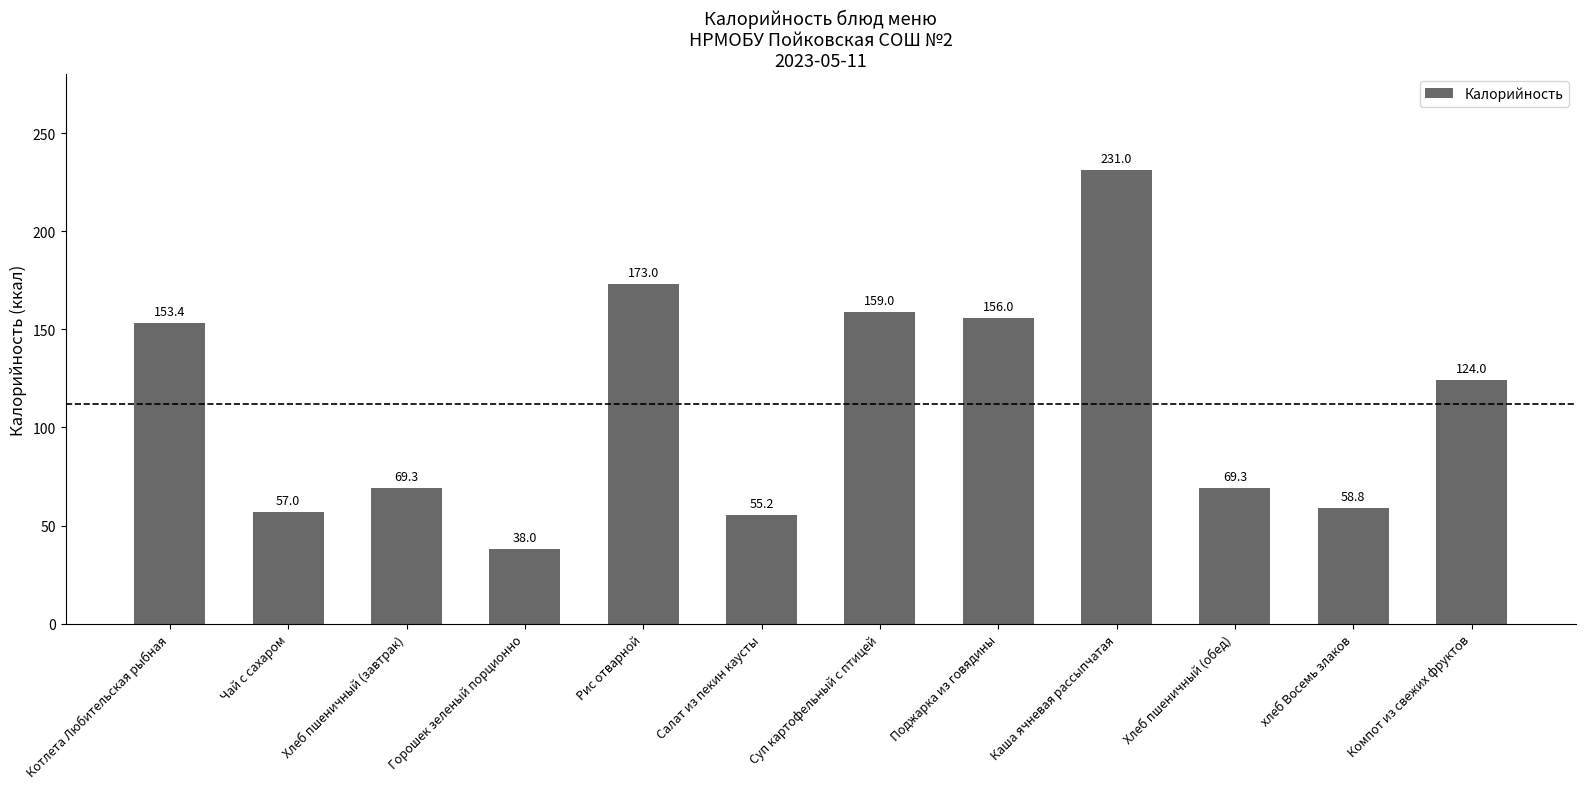

The chart shows a value of 124.0 at Компот из свежих фруктов. True or false?

True